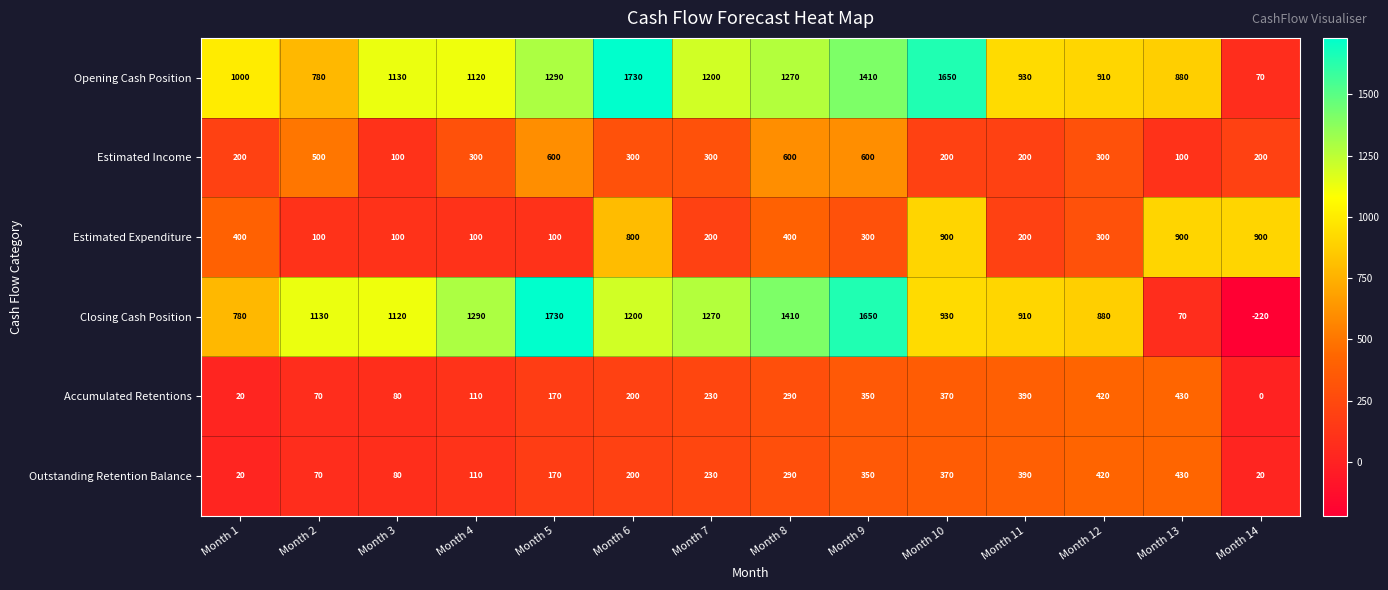

Is it true that Estimated Income equals 713 at Month 2?

False